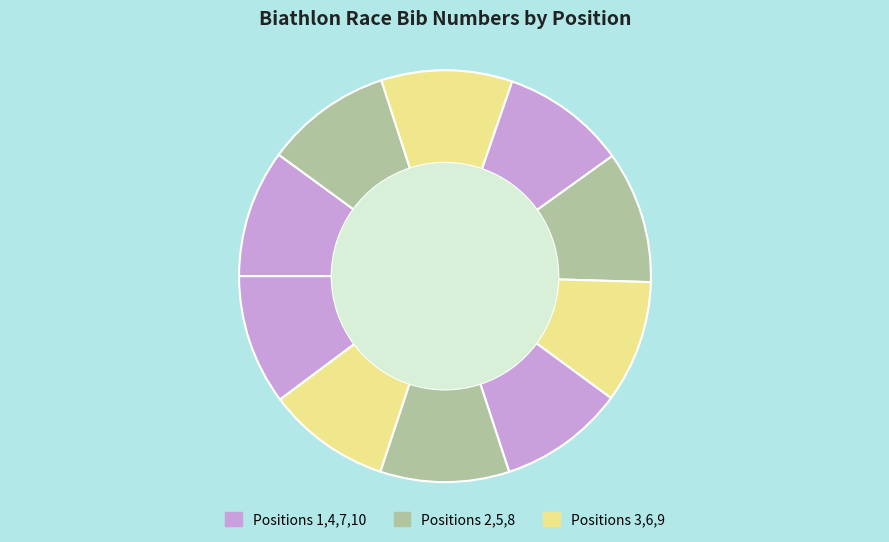

How many slices are in this pie chart?

10